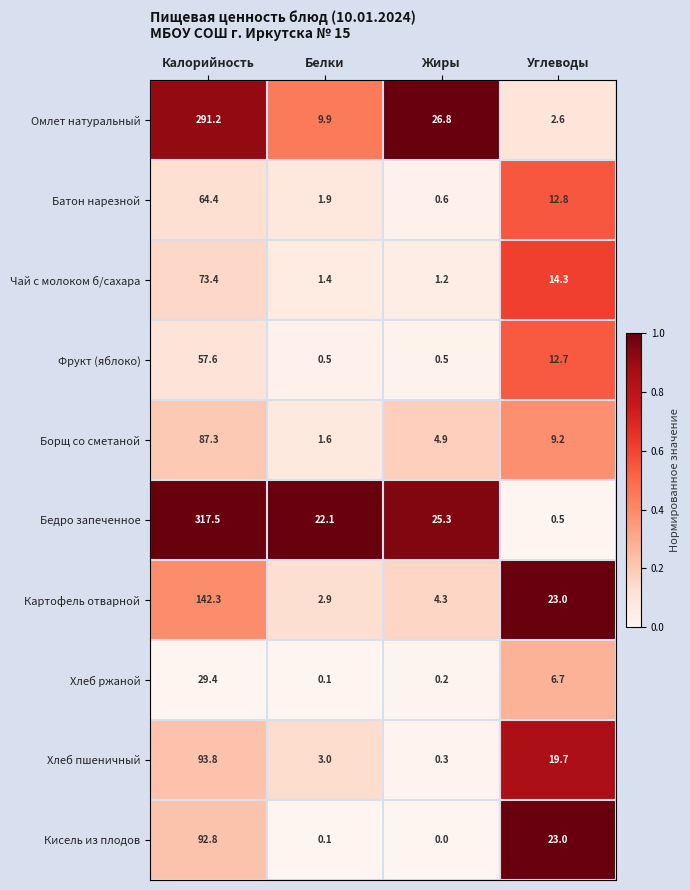

Which label corresponds to the largest value in the chart?

Калорийность